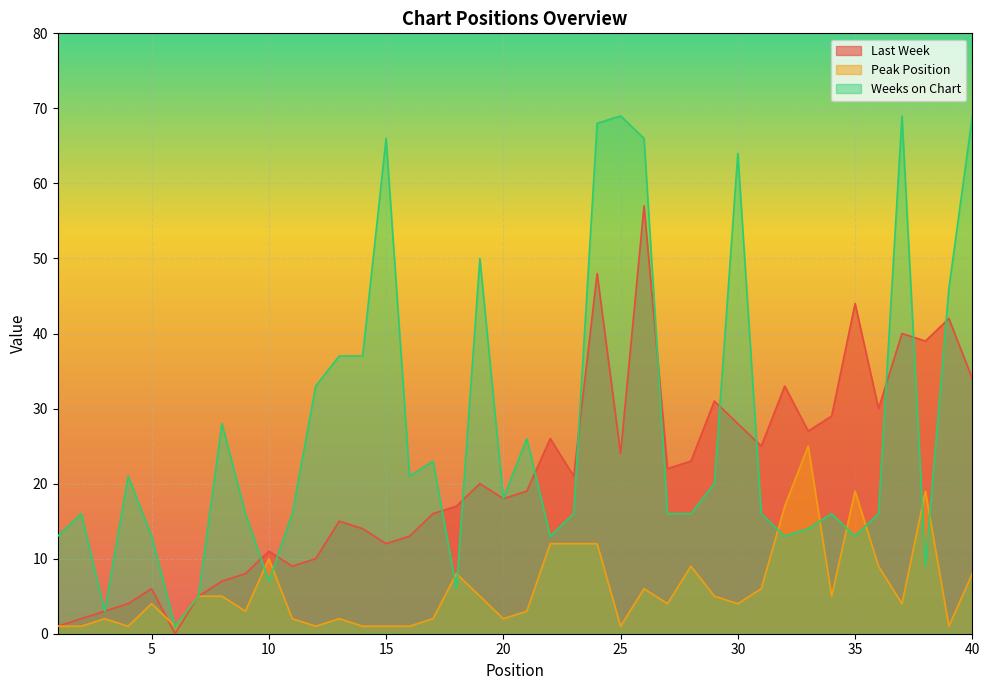

What is the average value of the Weeks on Chart series?

27